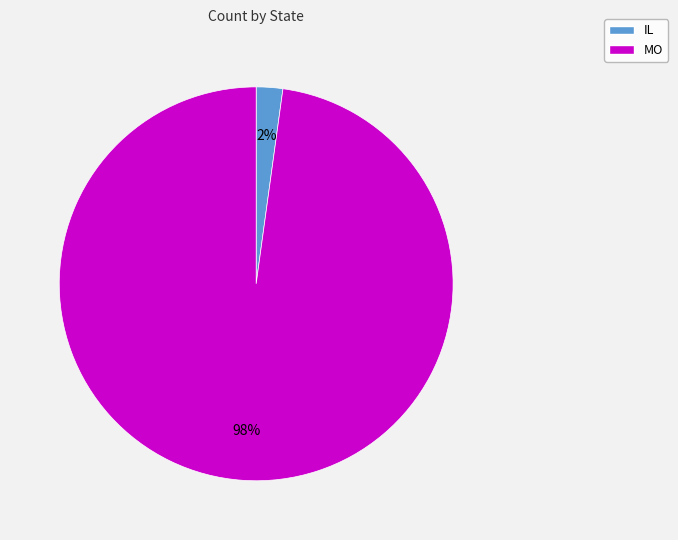

Does any single category account for the majority?

Yes